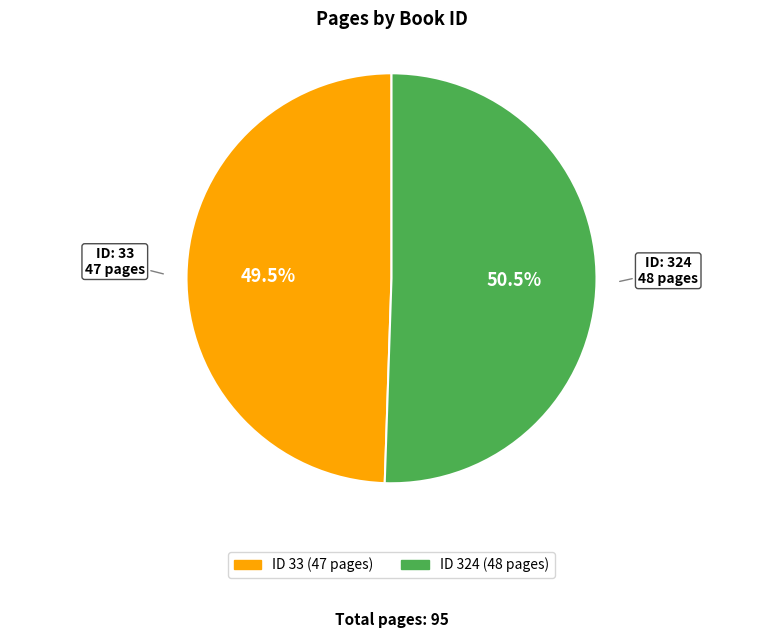

Is there any slice that represents more than half of the pie?

Yes